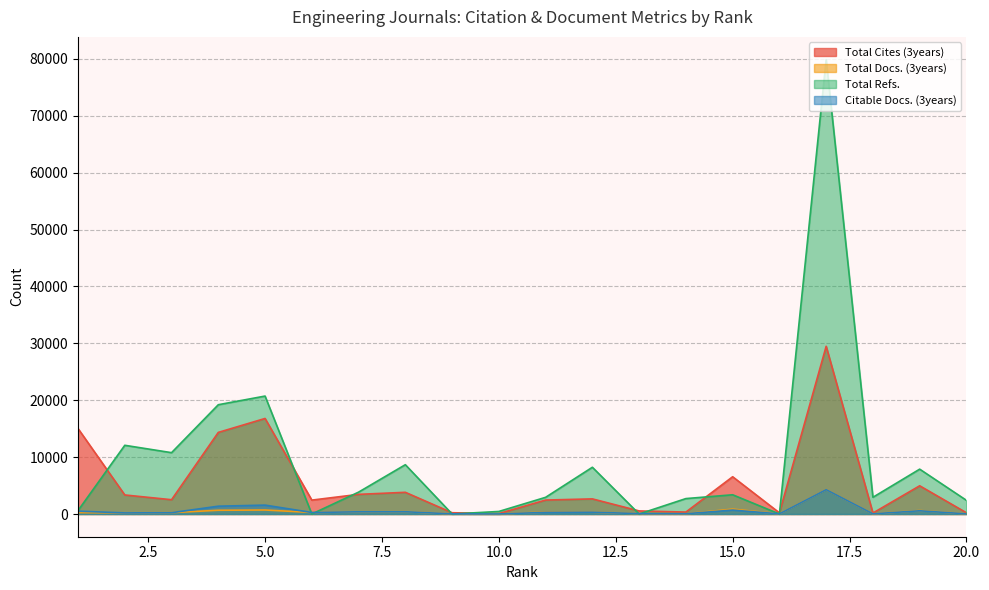

What is the sum of all Total Cites (3years) values?

109618